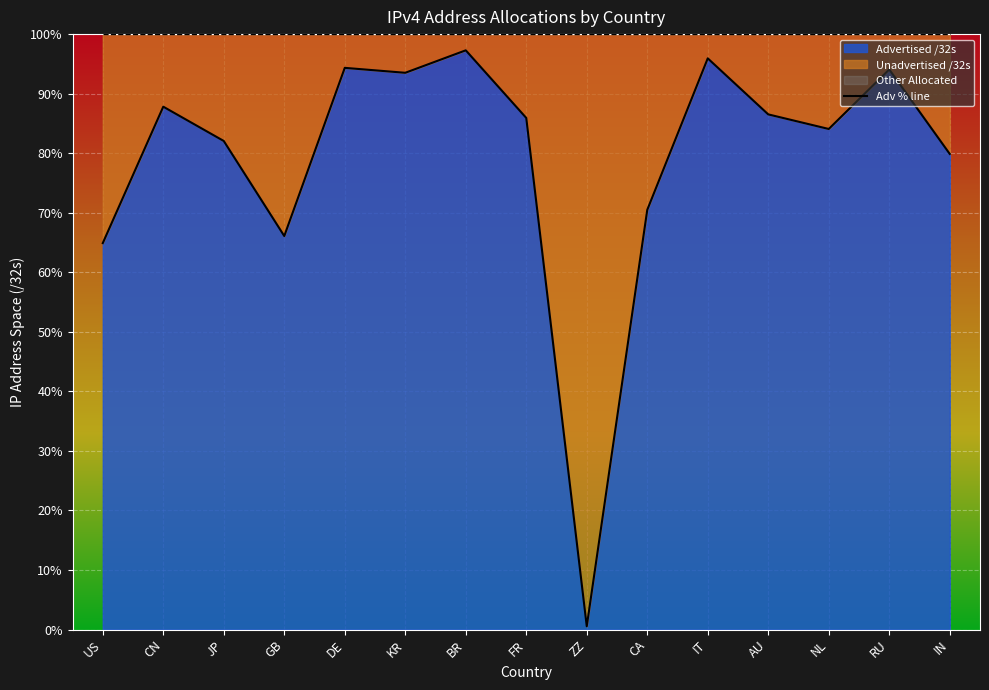

What is the difference between the maximum and second lowest values?

32.4